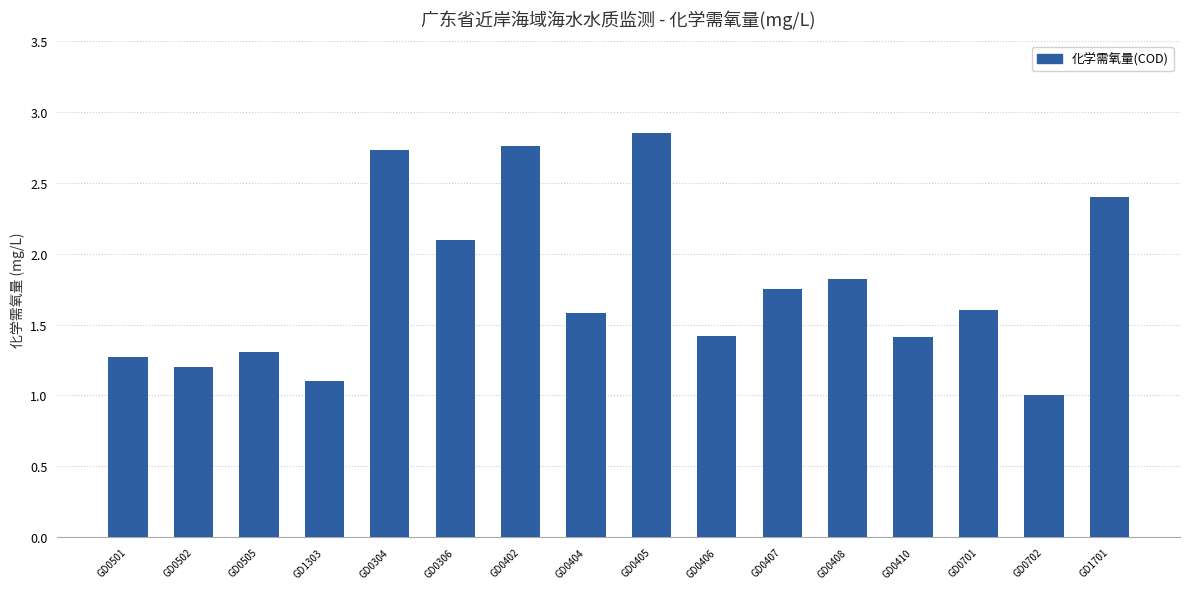

Count the number of values greater than 1.

15